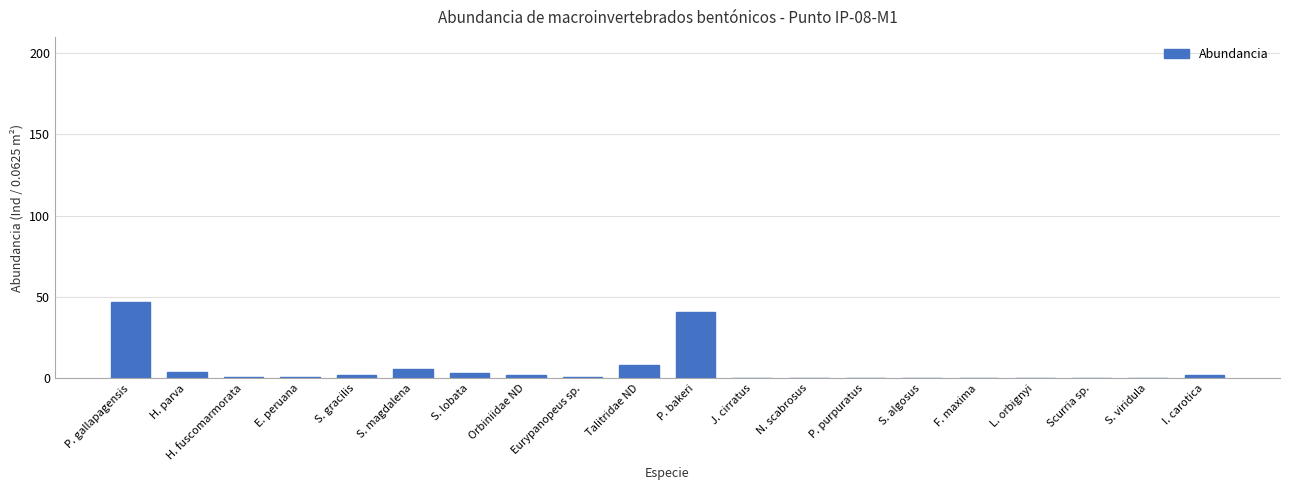

Is it true that the value at S. viridula is -15?

False